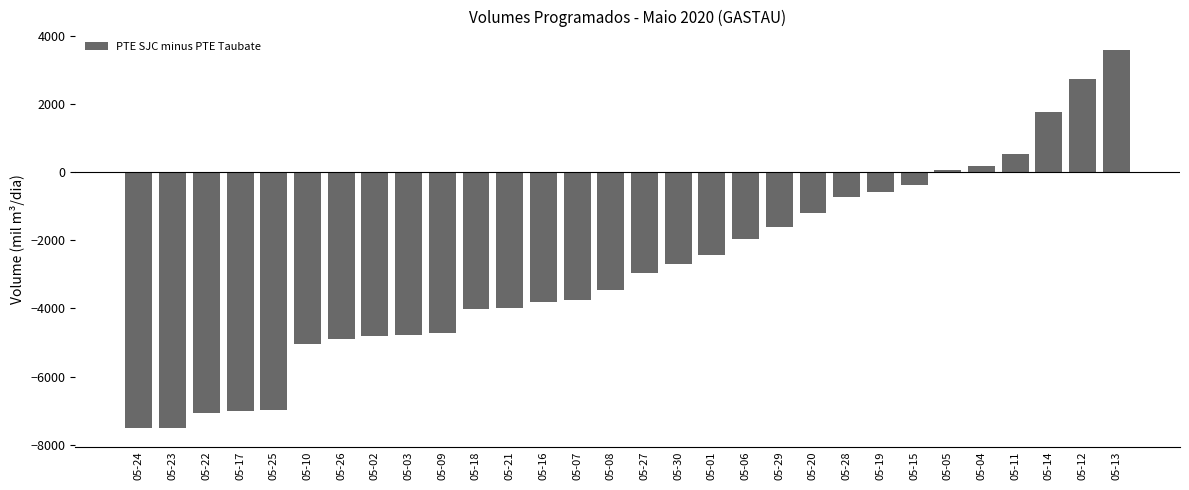

How many values are below -2977?

16